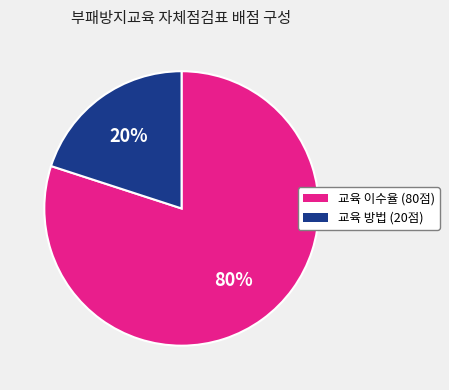

Is the sum of 교육 방법 (20점) and 교육 이수율 (80점) greater than half?

Yes